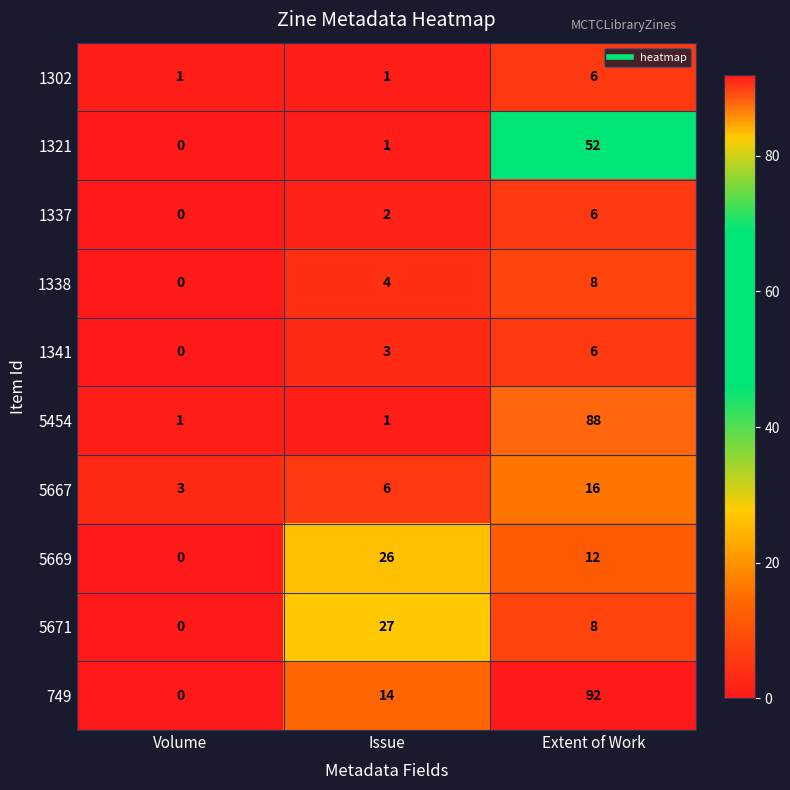

Reading right to left, what are all the values shown in this chart?

1302: 6	1	1
1321: 52	1	0
1337: 6	2	0
1338: 8	4	0
1341: 6	3	0
5454: 88	1	1
5667: 16	6	3
5669: 12	26	0
5671: 8	27	0
749: 92	14	0